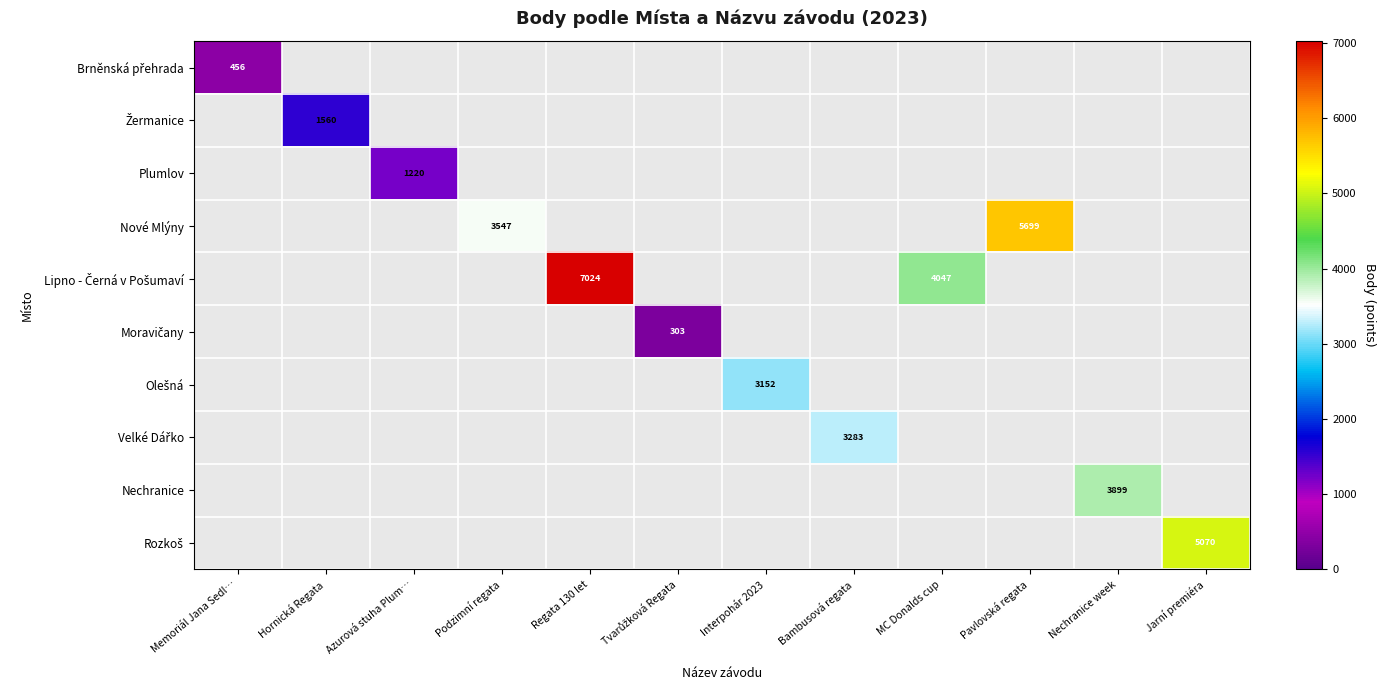

Count the number of categories in the chart.

12